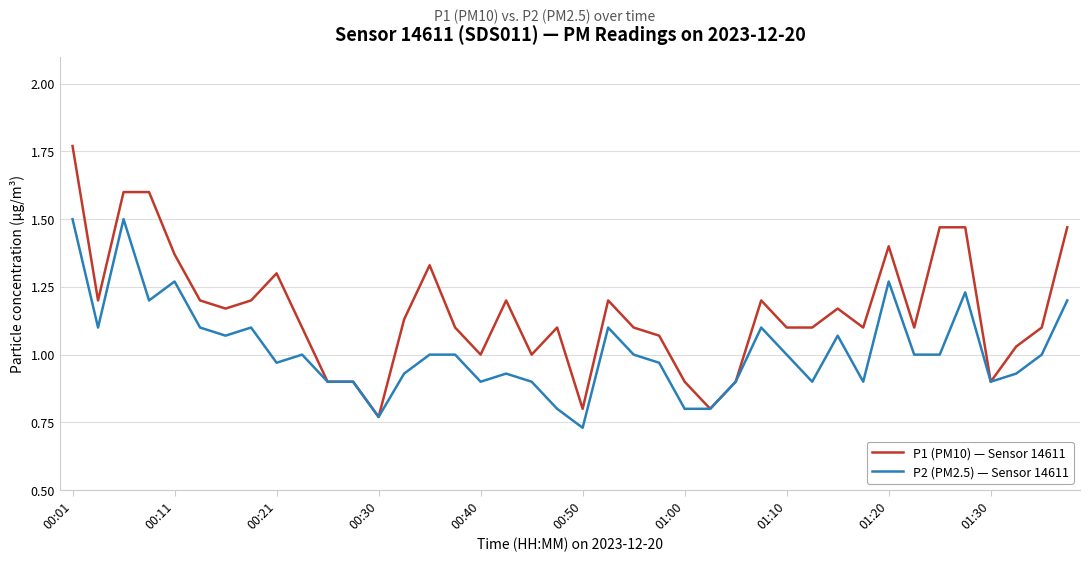

Which series has the largest total across all categories?

P1 (PM10) — Sensor 14611